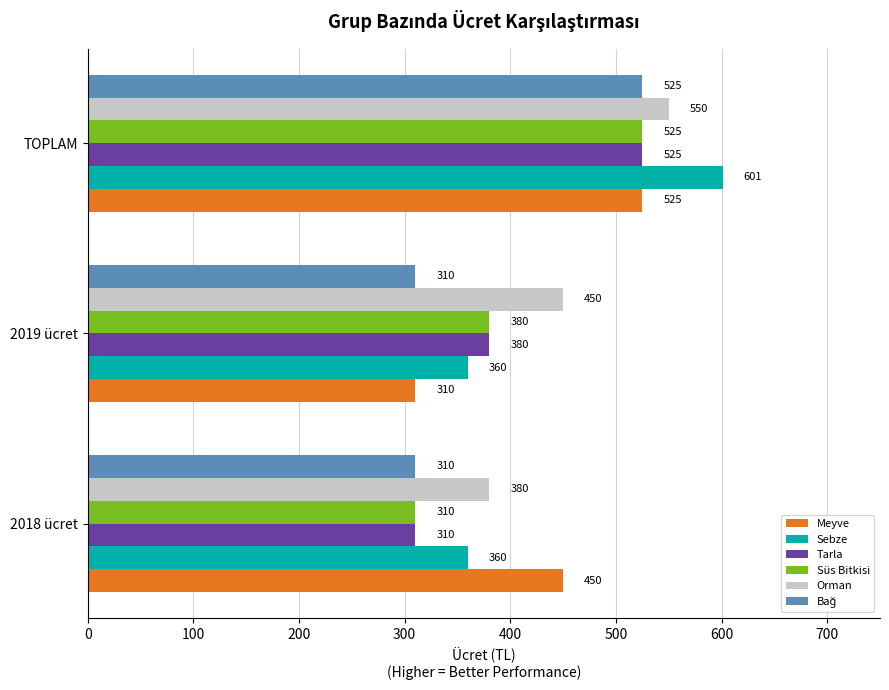

Count the Sebze values in the range 360 to 601.

3